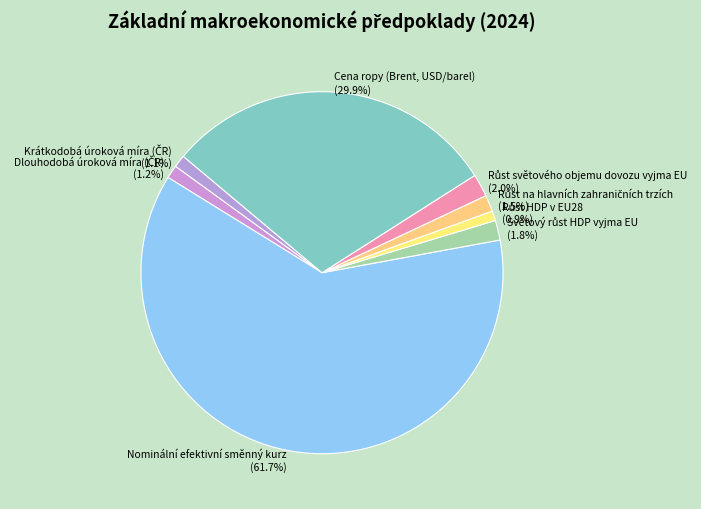

Is Nominální efektivní směnný kurz the majority of the pie?

Yes